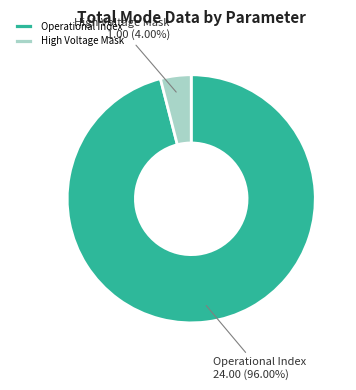

Which category accounts for the majority?

Operational Index